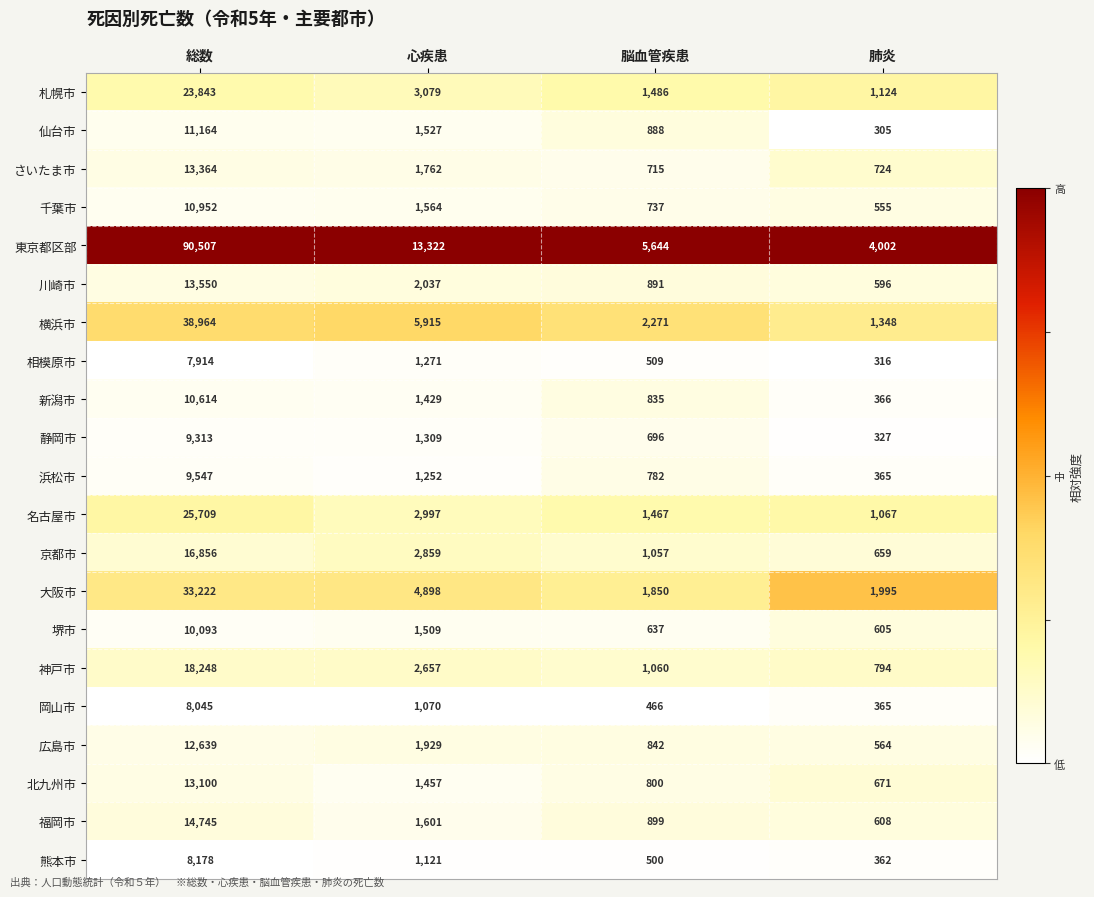

Which series has the largest total across all categories?

東京都区部